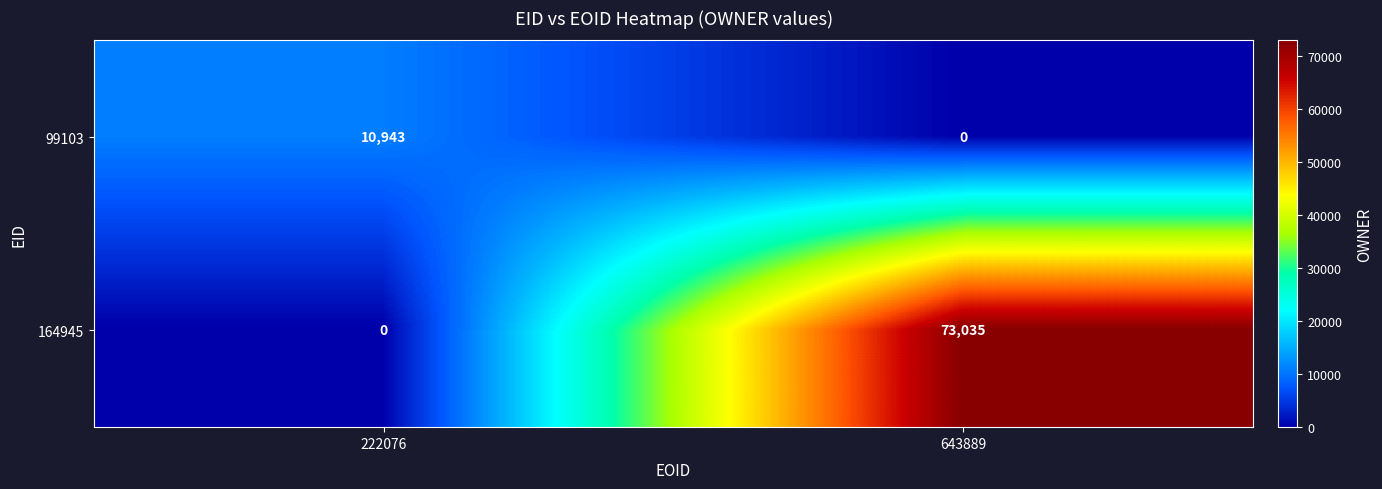

At how many categories does at least one series exceed 53865?

1